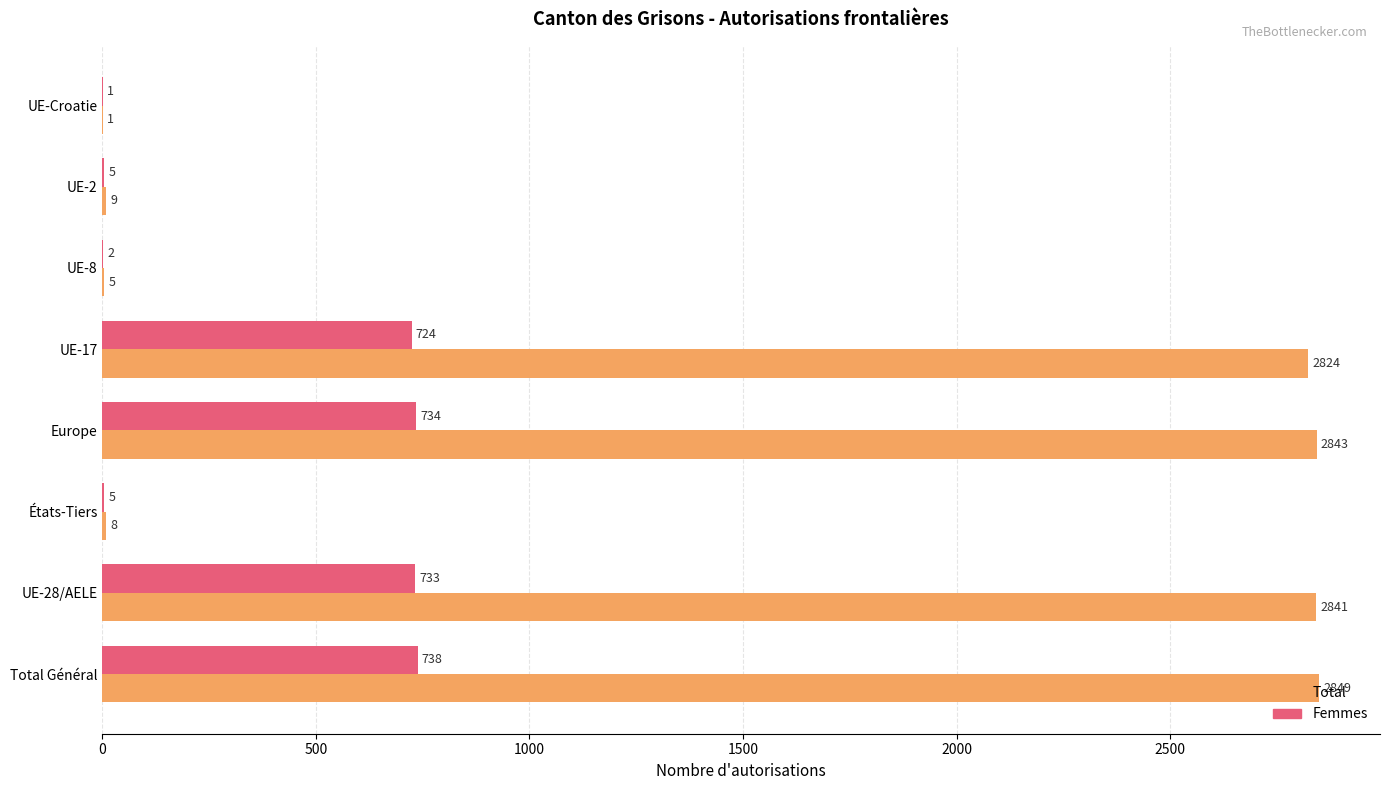

Is it true that Total equals 2843 at Europe?

True